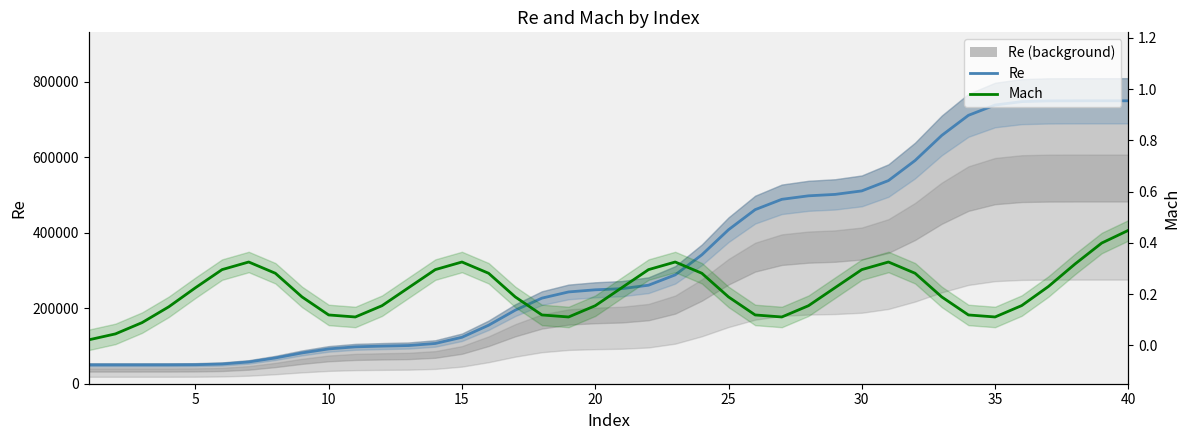

What is the sum of all Mach values?

8.5